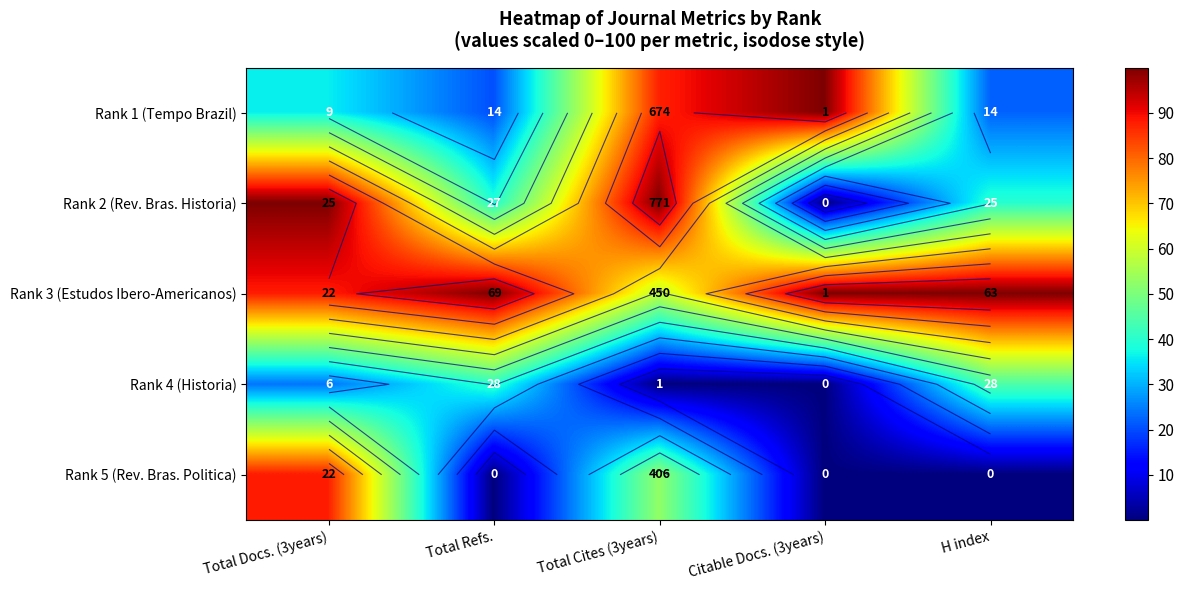

At which label is Rank 5 (Rev. Bras. Politica) closest to 44?

Total Cites (3years)